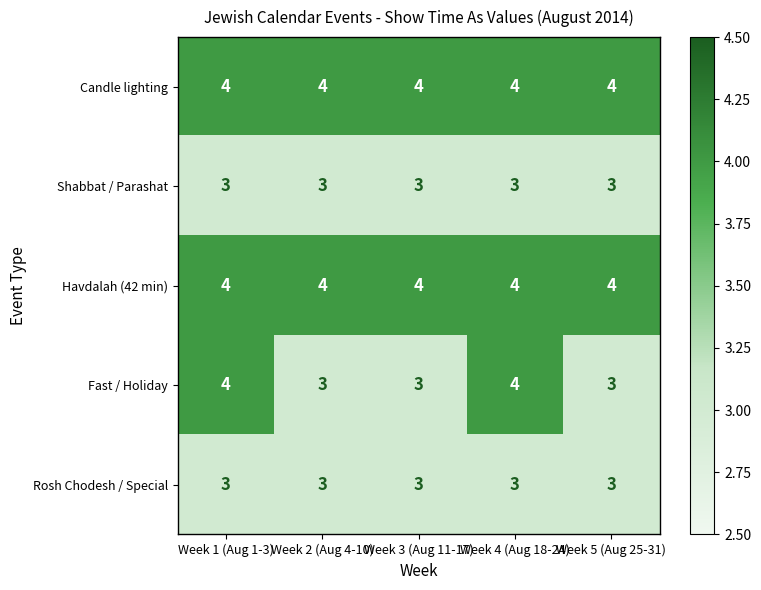

What is the sum of the Shabbat / Parashat values at Week 2 (Aug 4-10) and Week 3 (Aug 11-17)?

6